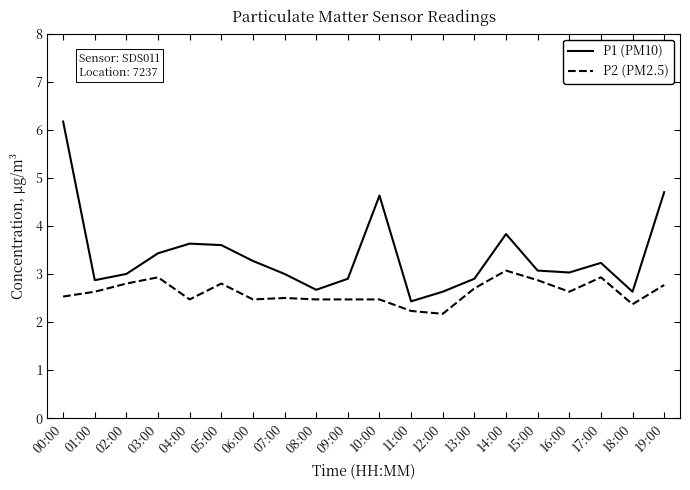

What position from the left is 04:00?

5